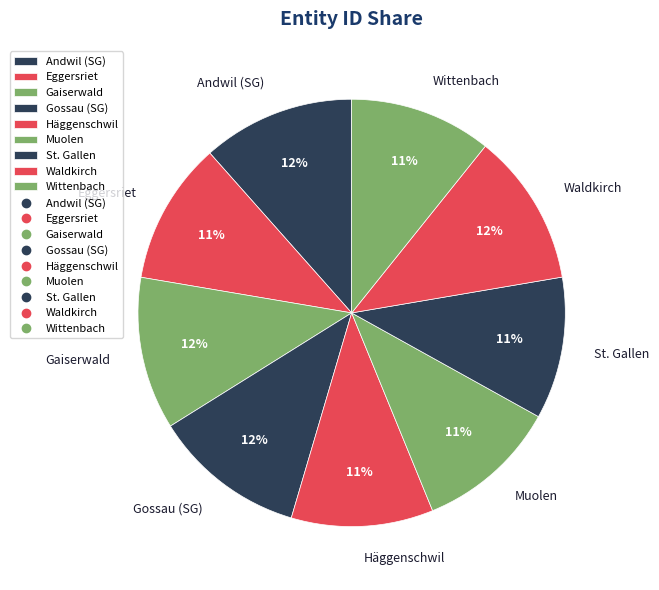

Is there any slice that represents more than half of the pie?

No